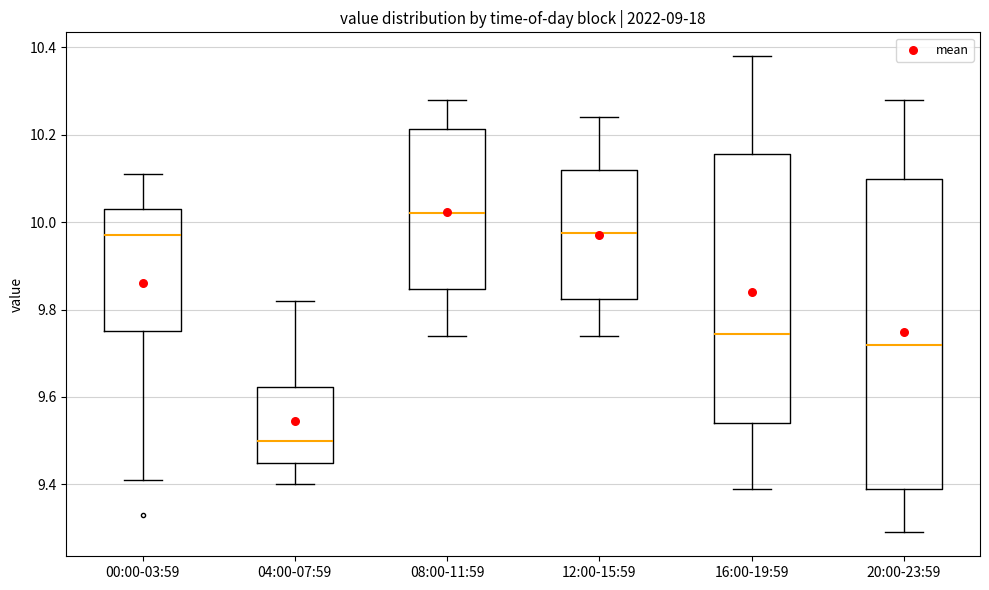

Where does the upper whisker of the box for 12:00-15:59 end on the y-axis? The values are not printed on the chart, so give them approximately, as read against the axis.

10.24